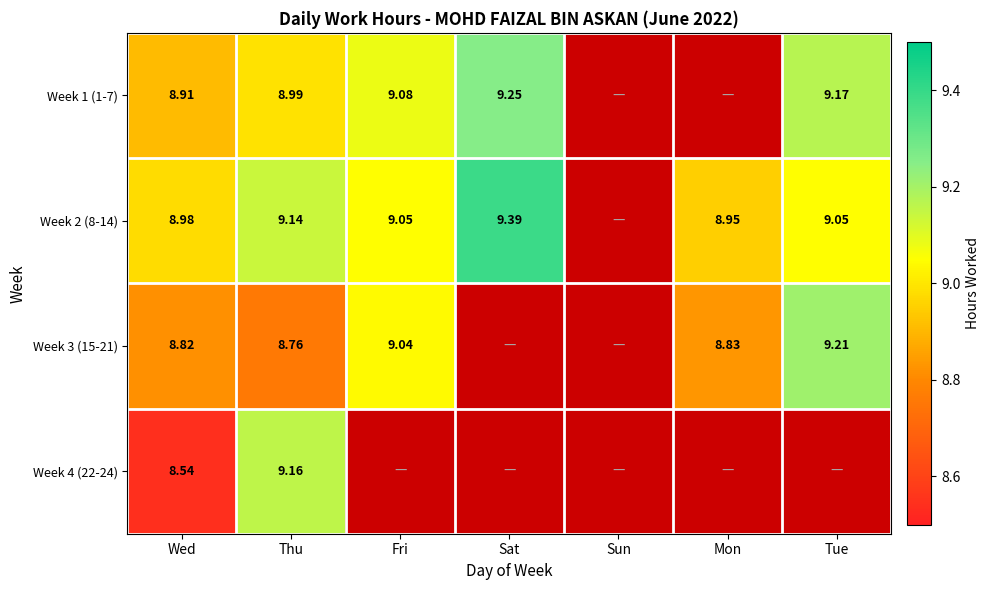

Is it true that Week 1 (1-7) equals 6.3 at Sat?

False